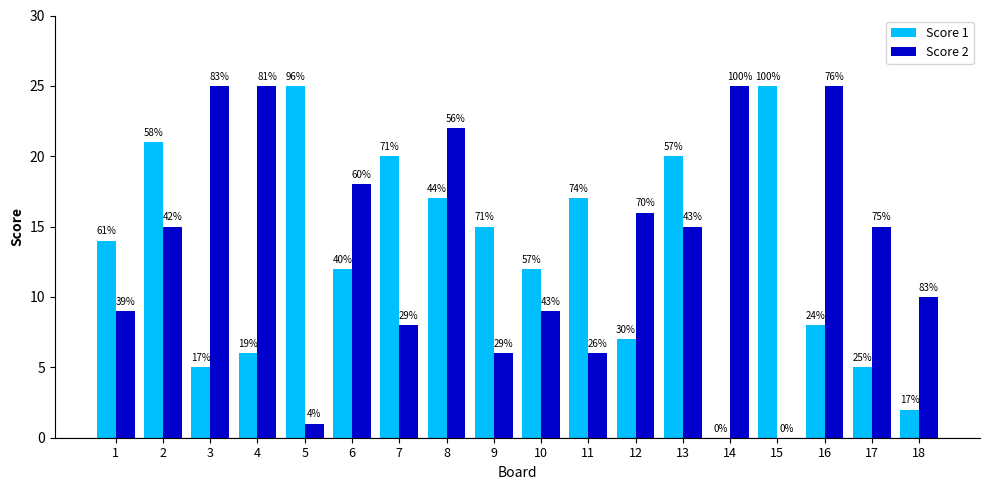

Rank the series by their average value, from lowest to highest.

Score 1, Score 2